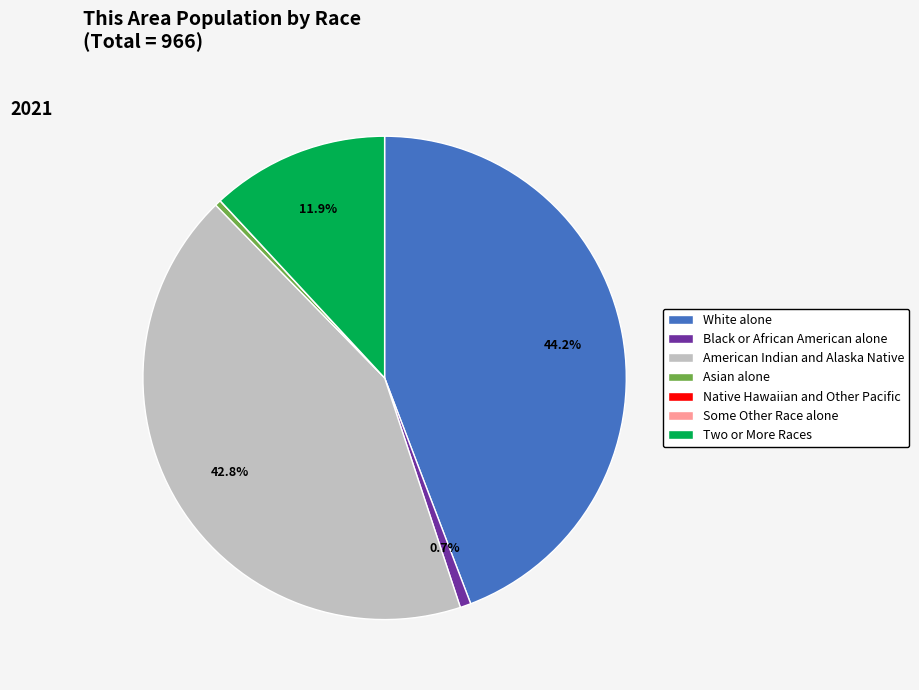

What portion of the pie excludes Black or African American alone?

99.3%